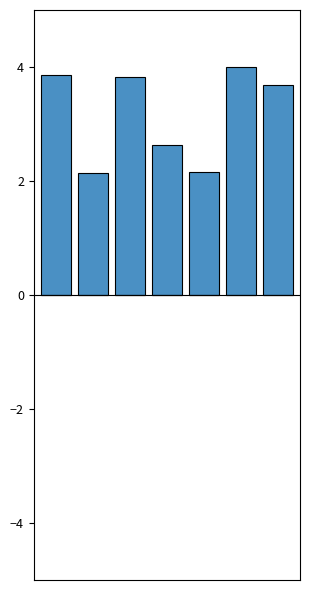

What is the value of the 7th bar from the left?

3.7